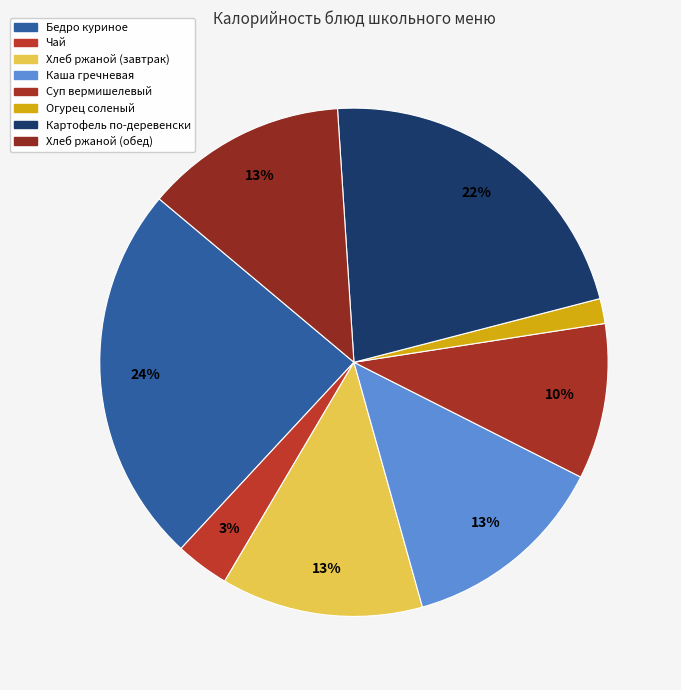

How much of the chart is everything except Картофель по-деревенски?

78.0%